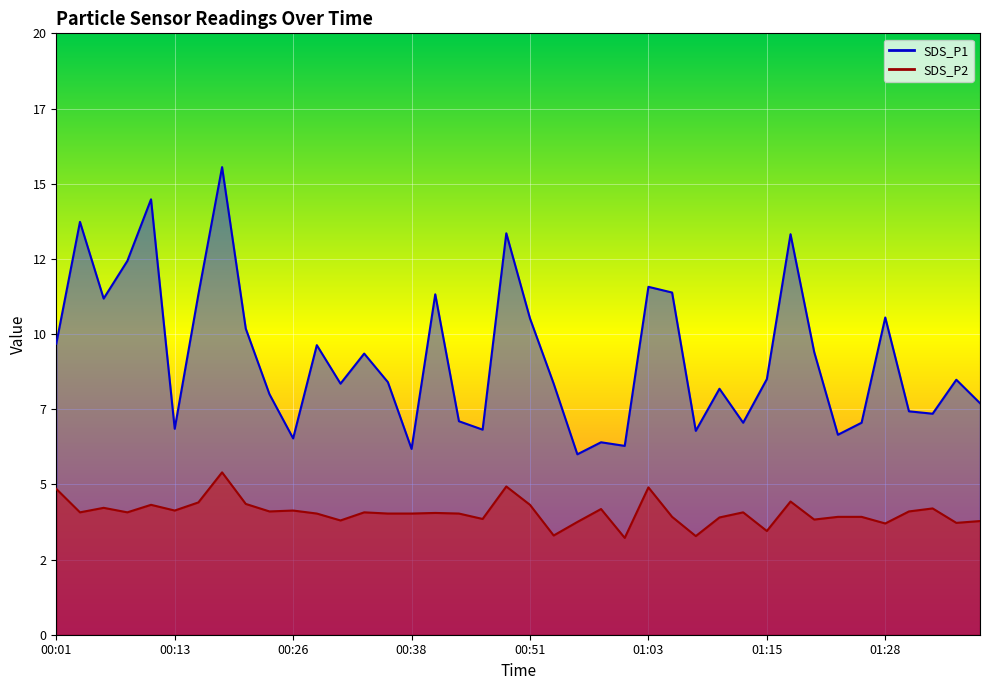

How many lines are shown in the chart?

2